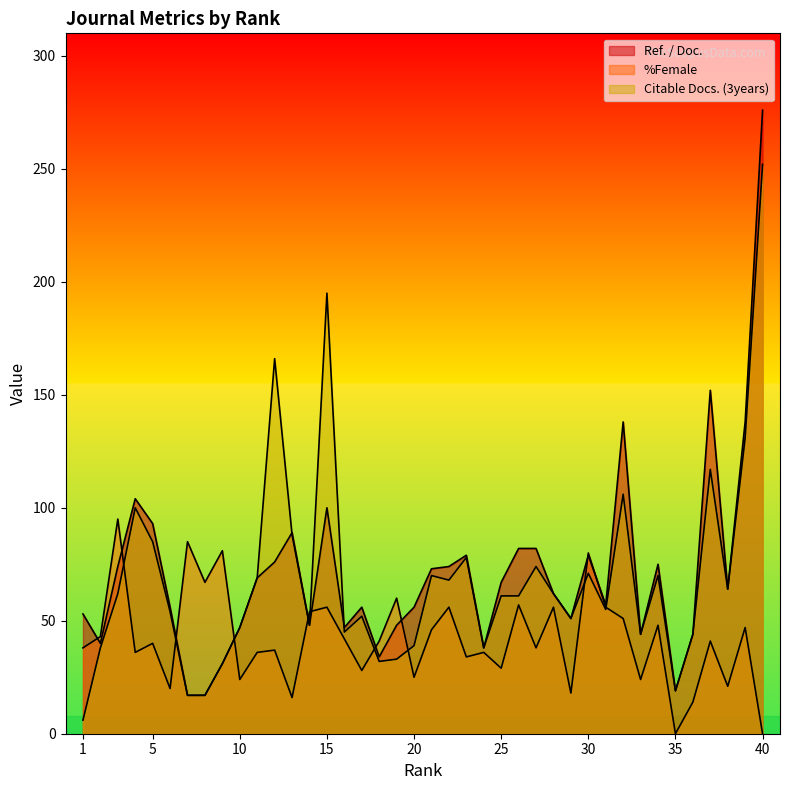

How many data points in %Female are above 41?

18